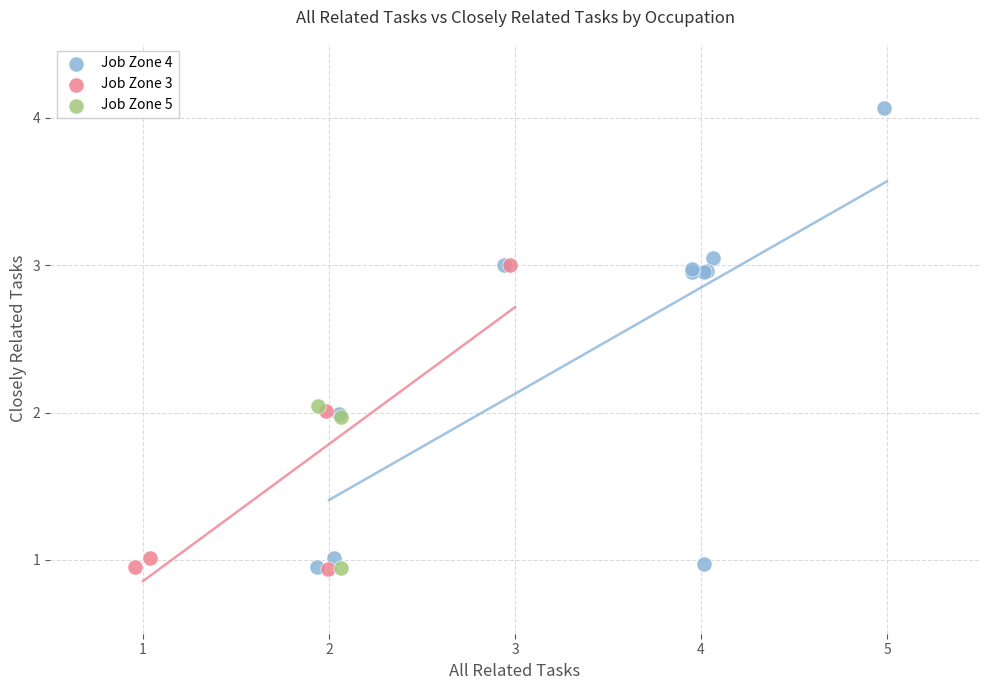

Which series reaches the maximum Y coordinate?

Job Zone 4